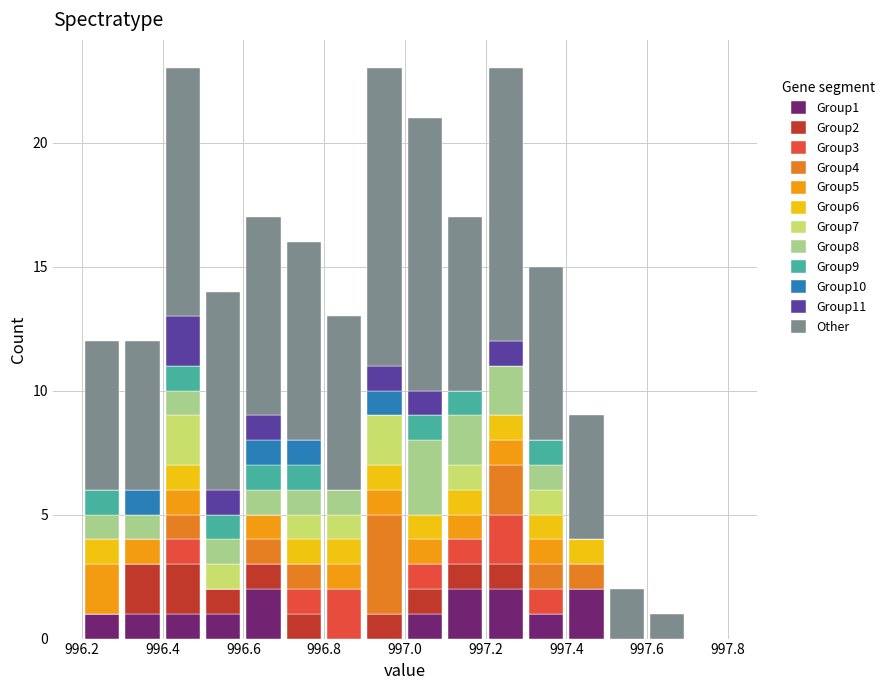

Reading left to right, transcribe this chart: for each stacked bar, give the range it covers on the x-axis and its total height. The values are not printed on the chart, so give them approximately, as read against the axis.

996.2 to 996.3: 12
996.3 to 996.4: 12
996.4 to 996.5: 23
996.5 to 996.6: 14
996.6 to 996.7: 17
996.7 to 996.8: 16
996.8 to 996.9: 13
996.9 to 997.0: 23
997.0 to 997.1: 21
997.1 to 997.2: 17
997.2 to 997.3: 23
997.3 to 997.4: 15
997.4 to 997.5: 9
997.5 to 997.6: 2
997.6 to 997.7: 1
997.7 to 997.8: 0